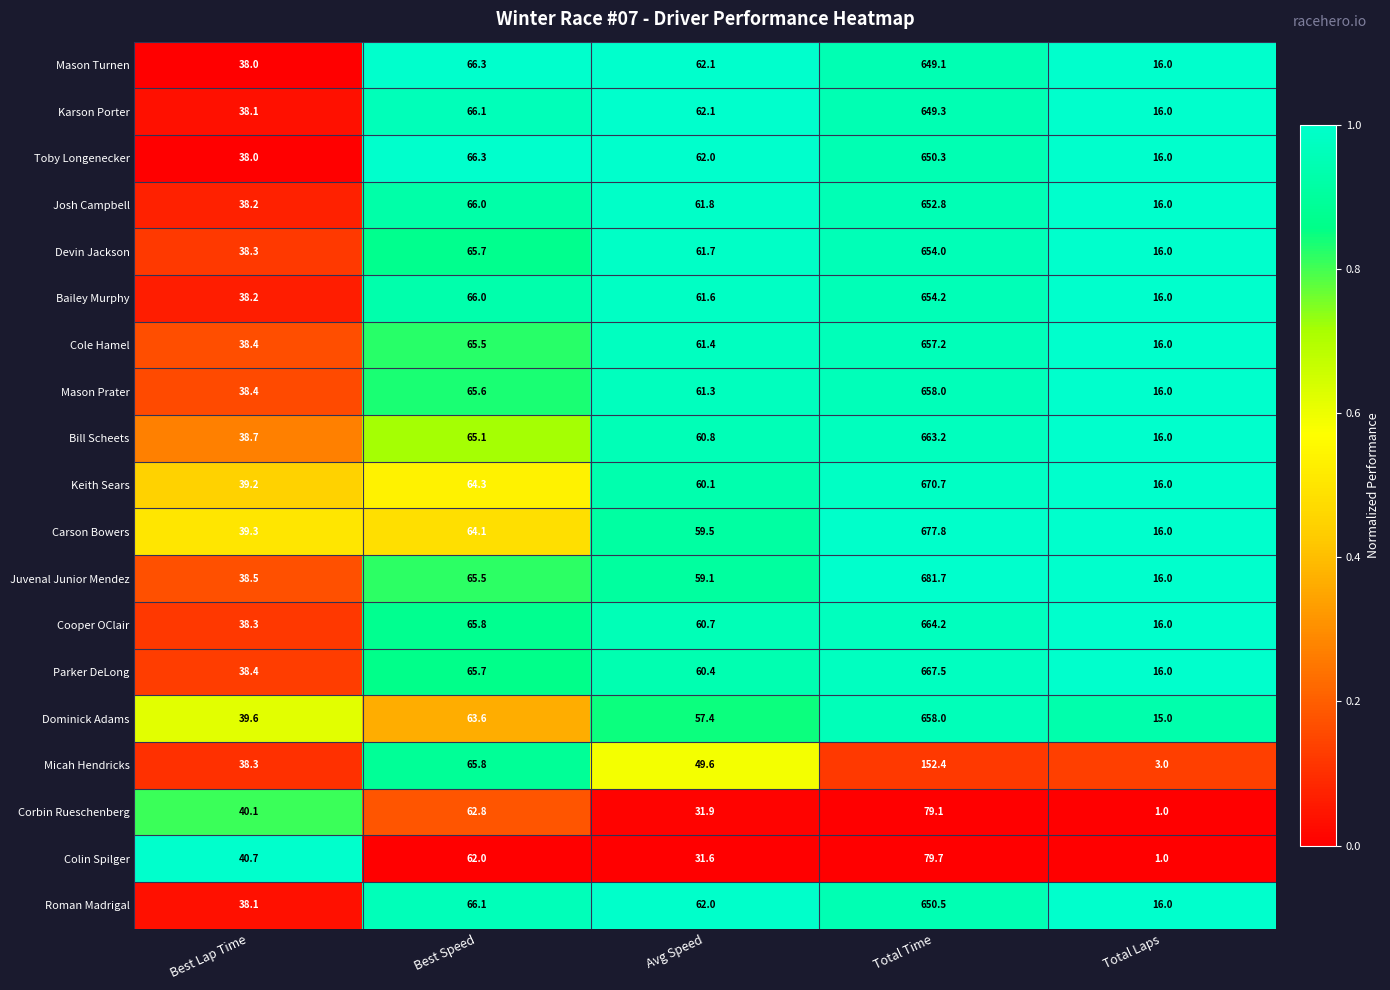

What is the sum of all Carson Bowers values?

856.7